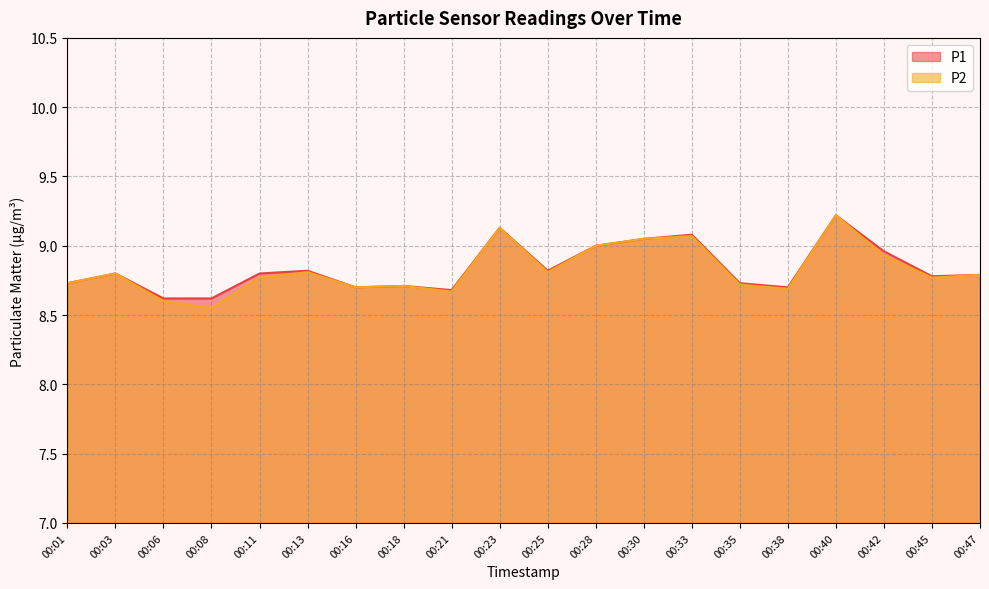

At which category is the sum across all series the highest?

00:40